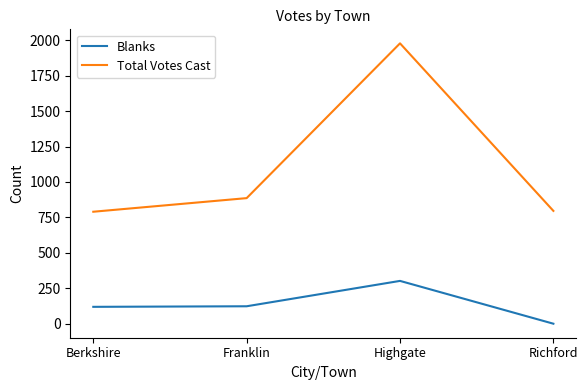

Where is the first local maximum for Total Votes Cast?

Highgate